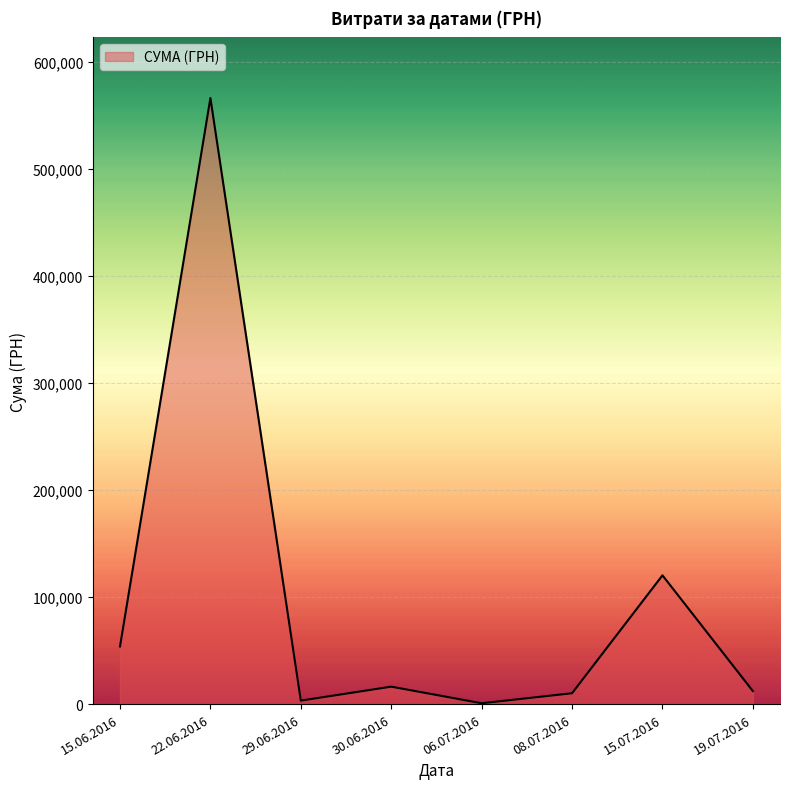

What is the greatest value displayed?

566290.6